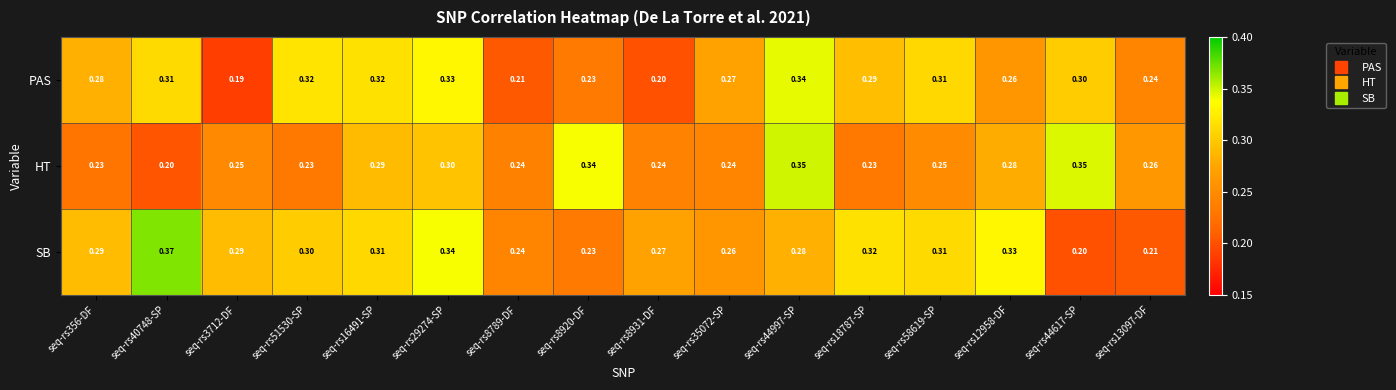

What is the spread (max minus min) of values at seq-rs18787-SP?

0.1